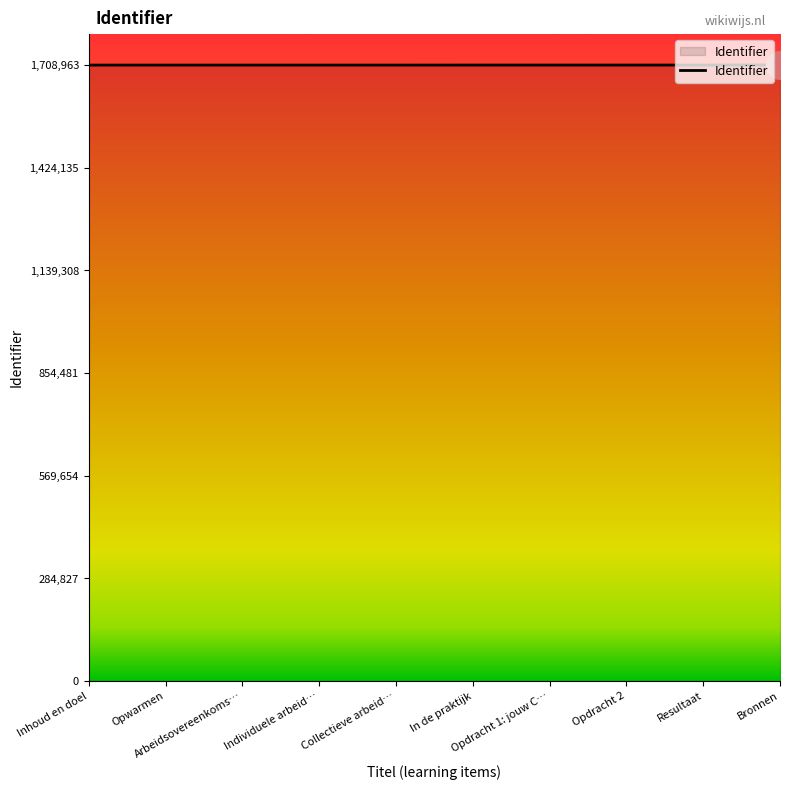

What is the ratio of the value at Individuele arbeid… to the value at In de praktijk?

1.0